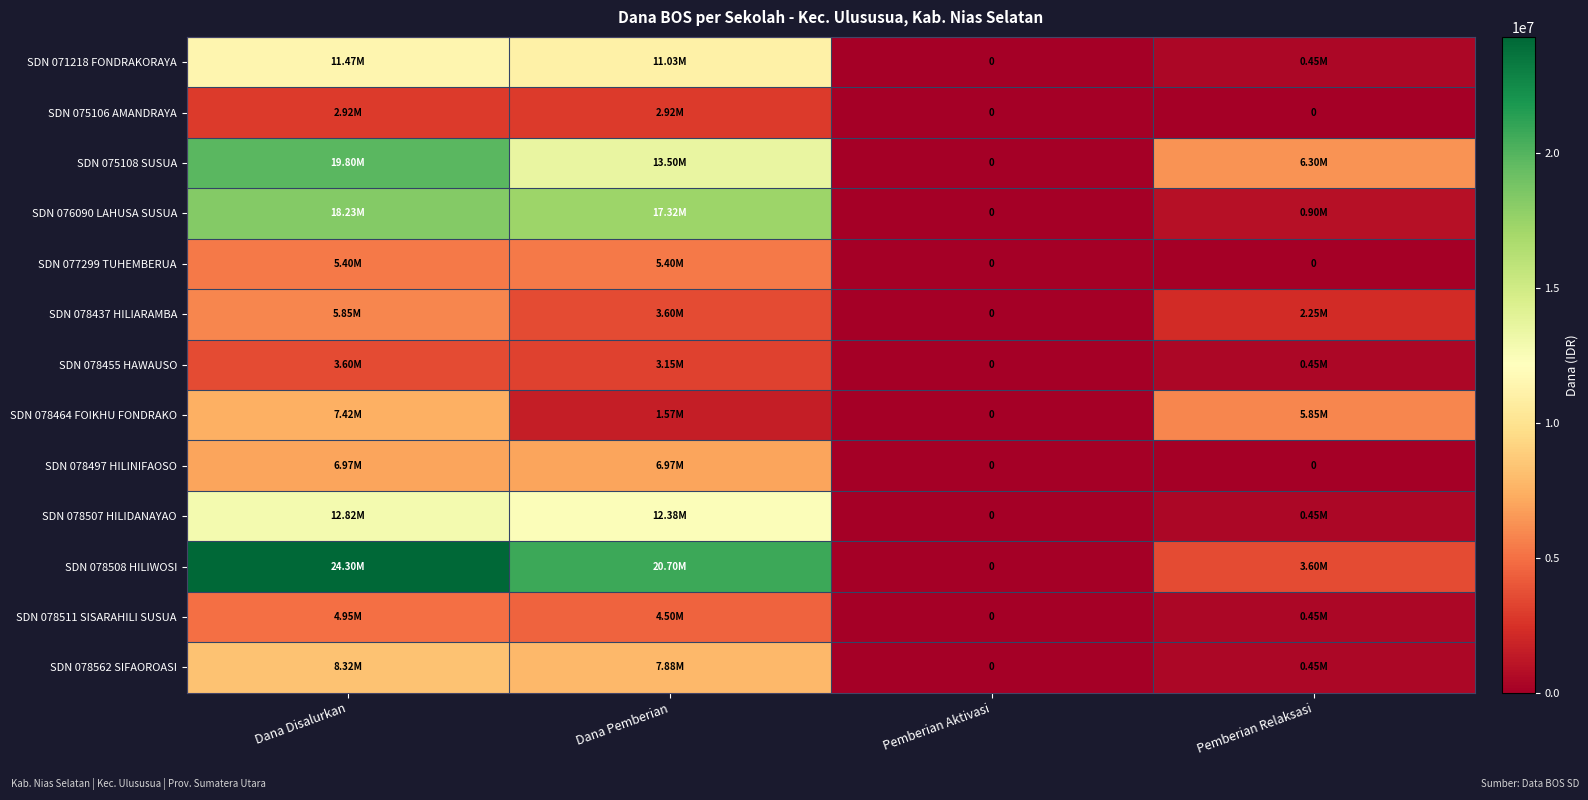

What is the difference between the SDN 078464 FOIKHU FONDRAKO values at Pemberian Aktivasi and Pemberian Relaksasi?

5850000